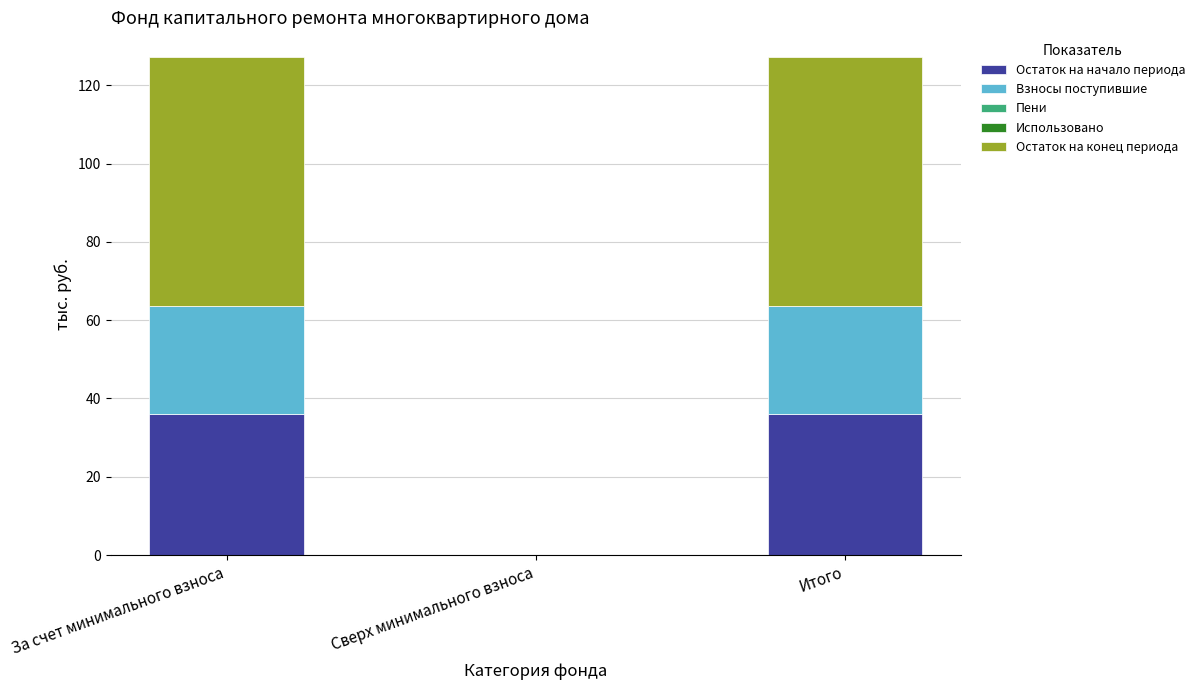

What is the approximate value of Остаток на начало периода at Итого?

36.1